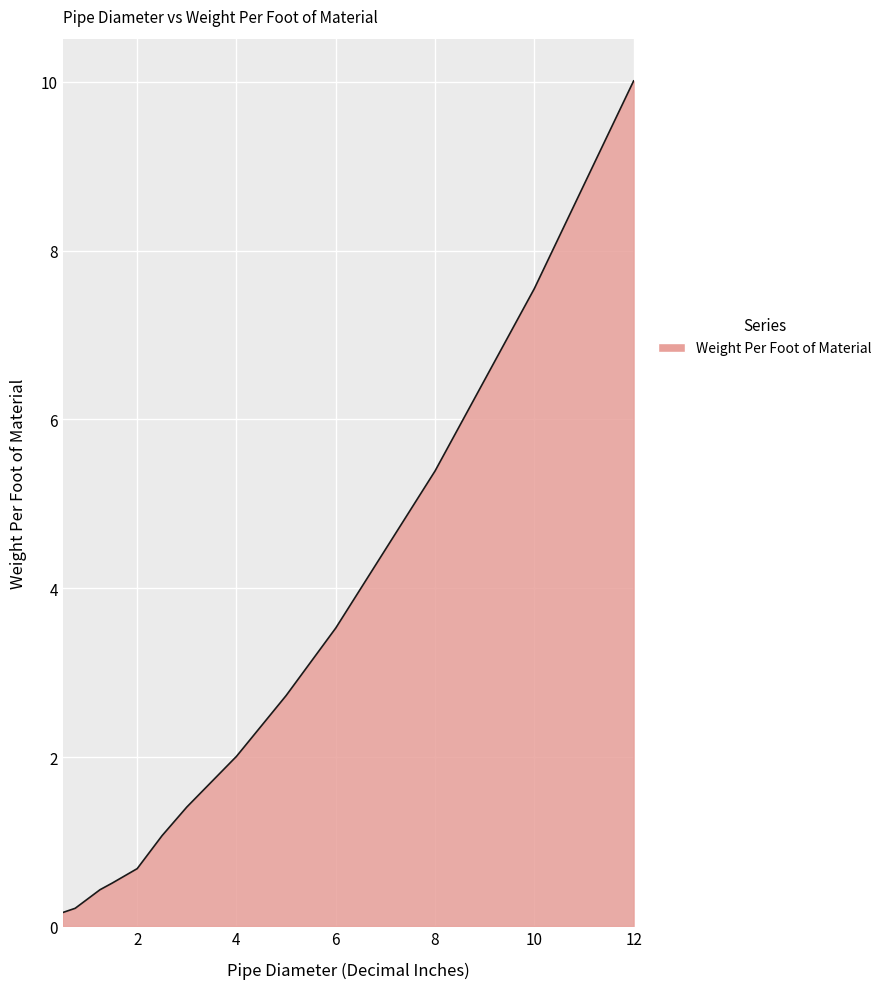

What is the minimum value shown in the chart?

0.2